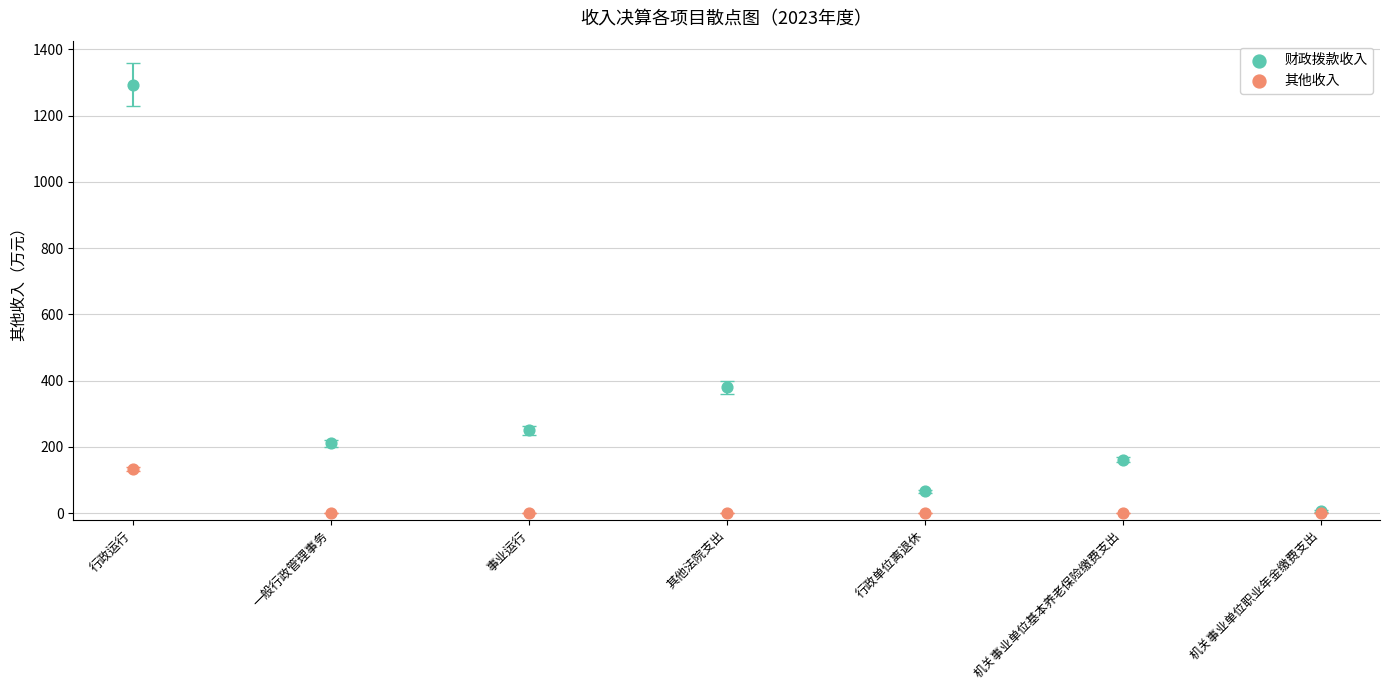

In the 财政拨款收入 series, what Y value is closest to 650?

379.0